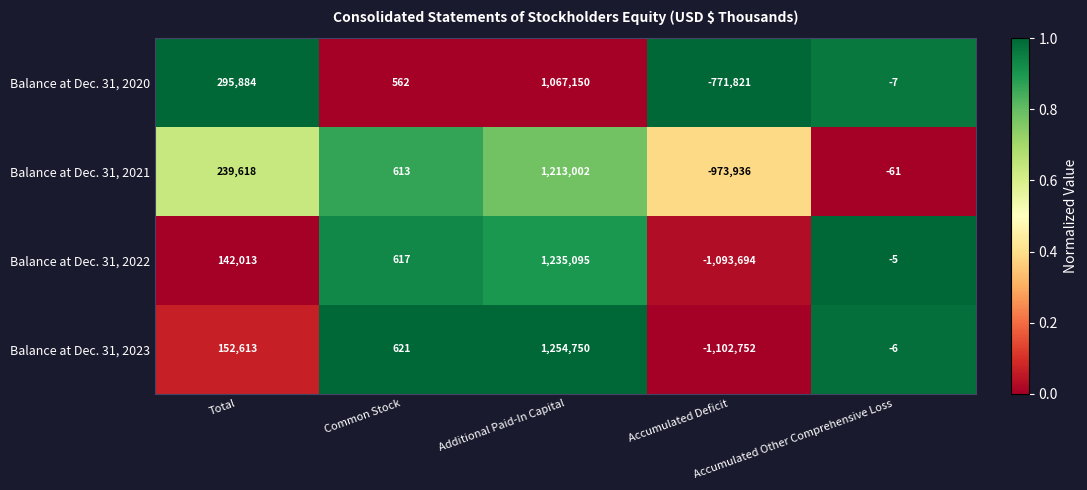

What is the difference between the second highest and minimum values in the Balance at Dec. 31, 2023 series?

1255365